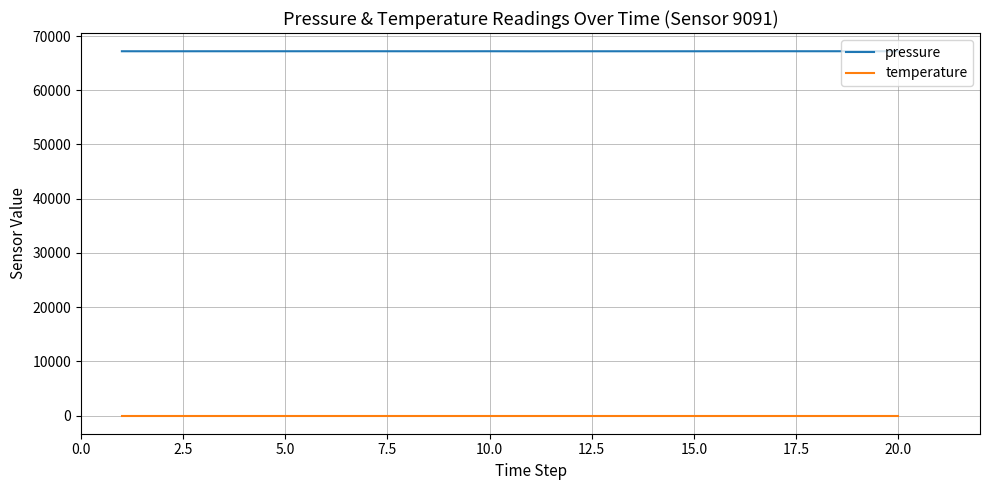

True or false: temperature and pressure cross at least once.

False